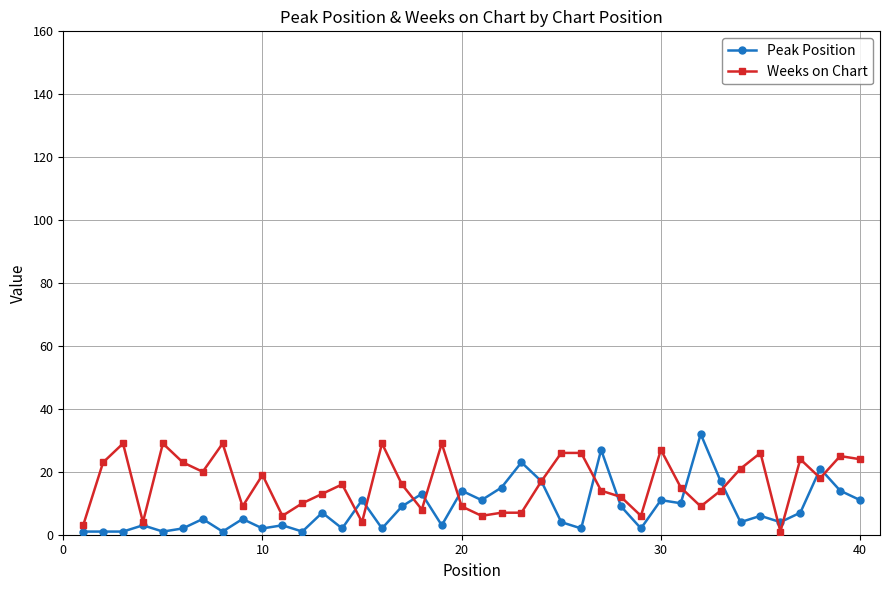

What is the difference between the second highest and second lowest values in the Peak Position series?

26